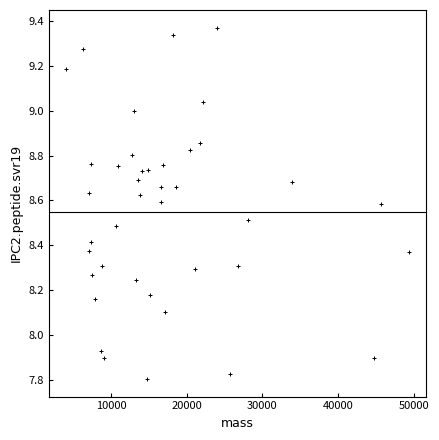

What is the range of Y values (max minus min)?

1.6